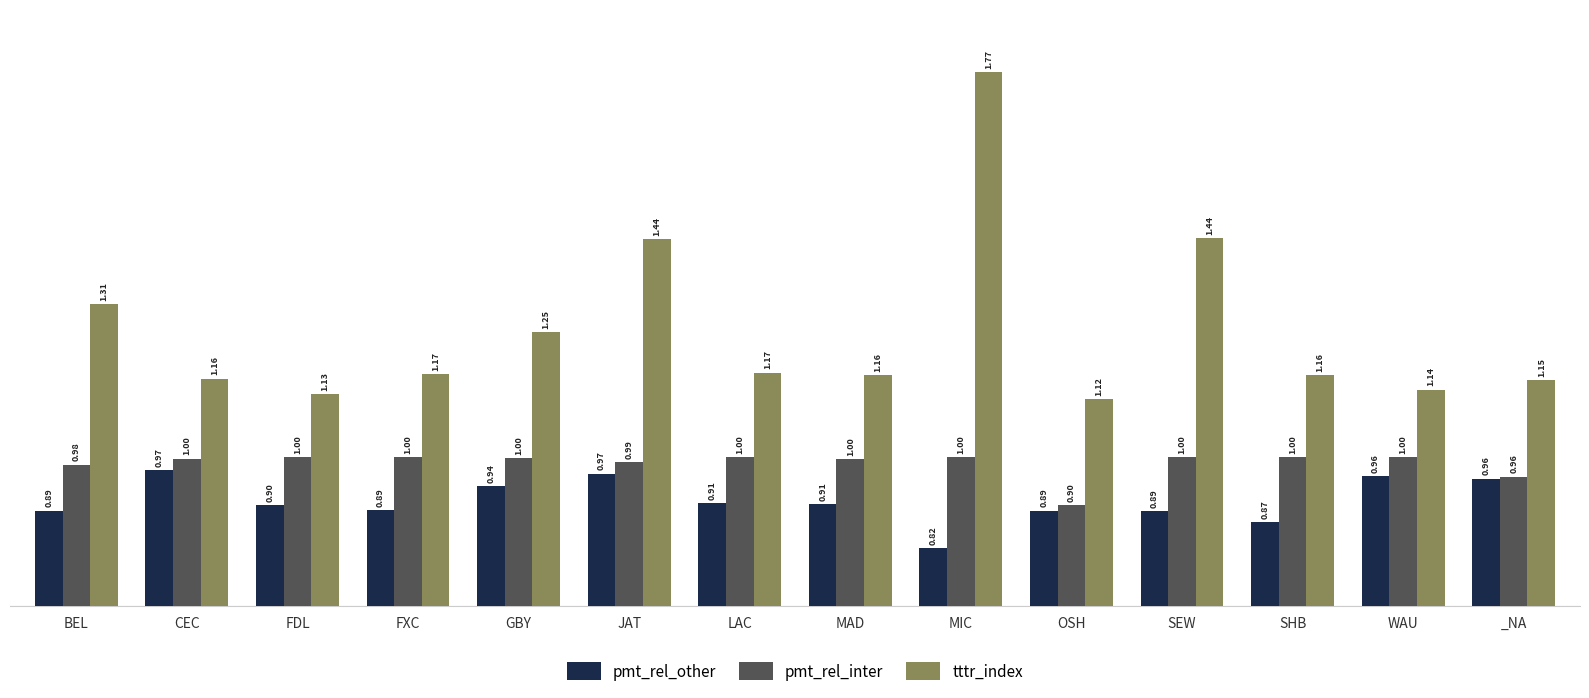

Which series changed the most between MIC and SEW?

tttr_index